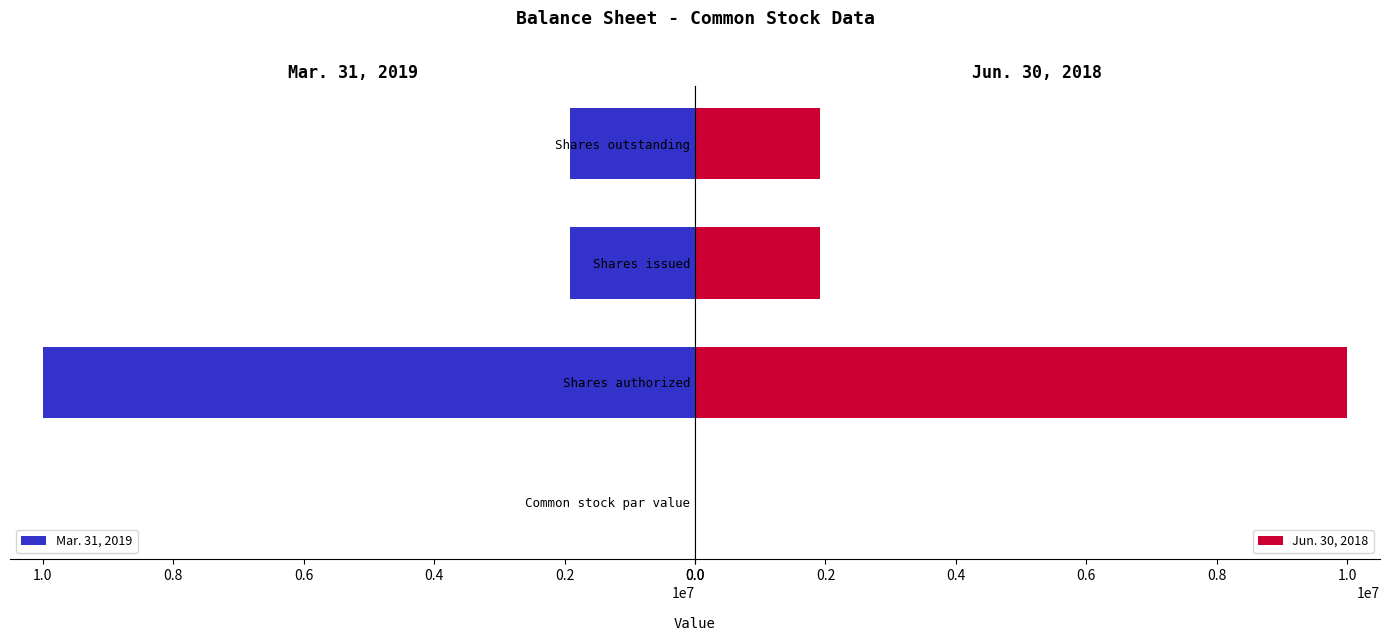

What is the difference between the Mar. 31, 2019 values at Shares authorized and Shares issued?

8084452